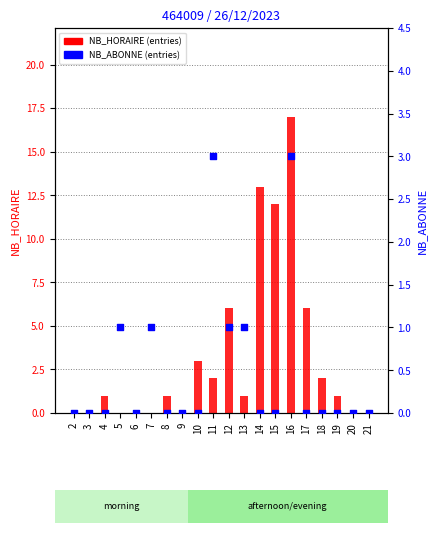

What are all the series names shown in the legend?

NB_HORAIRE (entries), NB_ABONNE (entries)